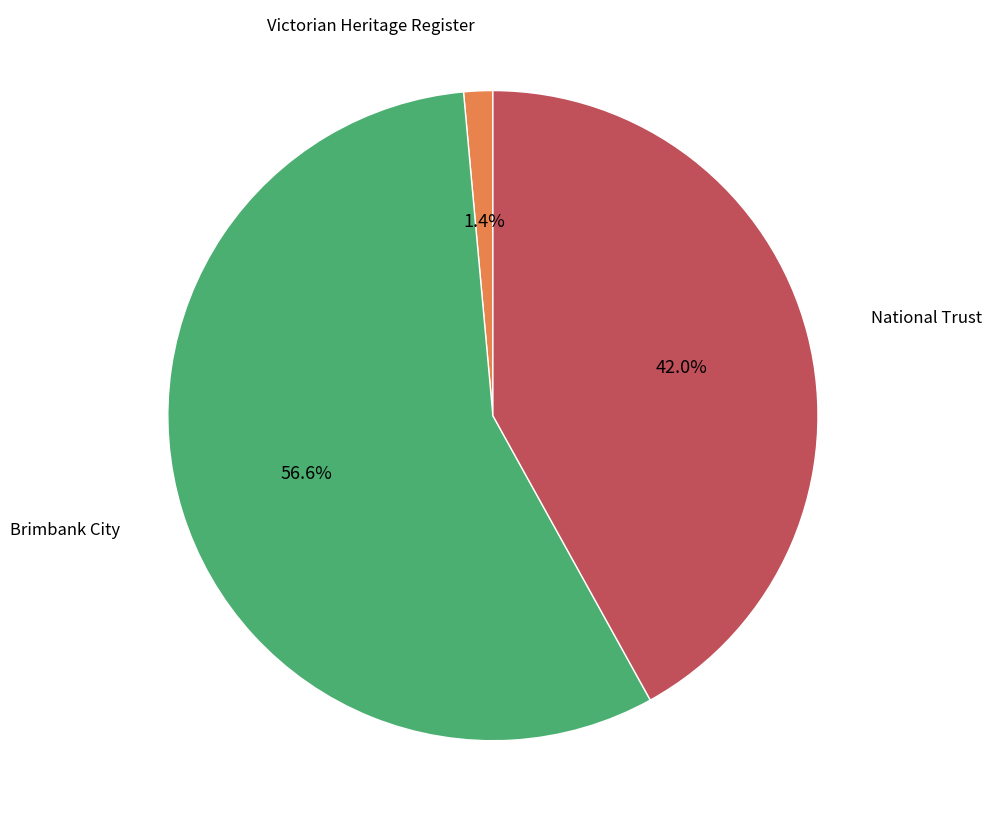

To the nearest percent, what is the average slice percentage?

33%